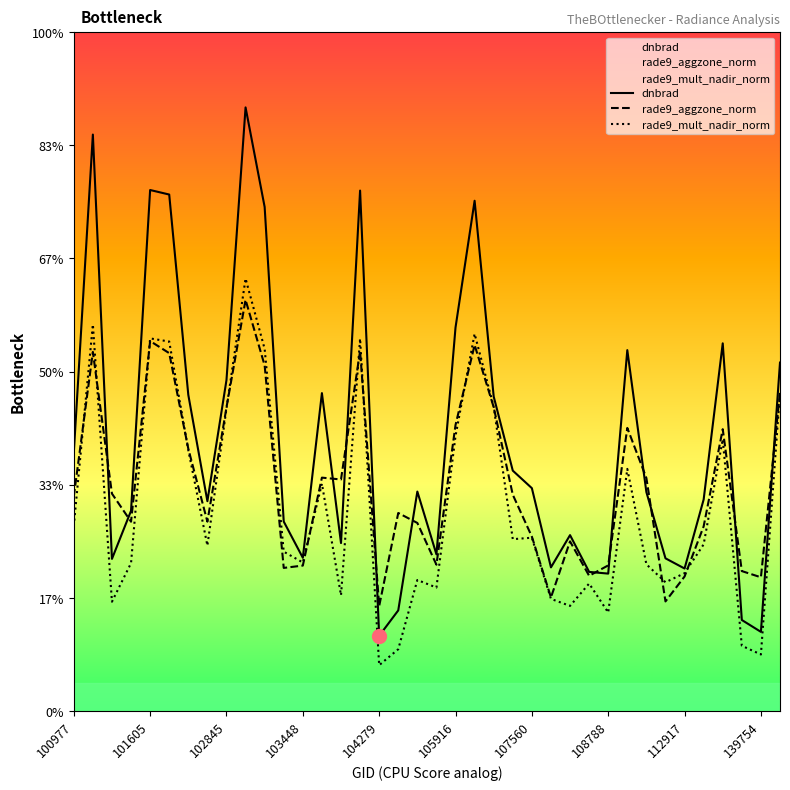

What position from the right is 18?

20